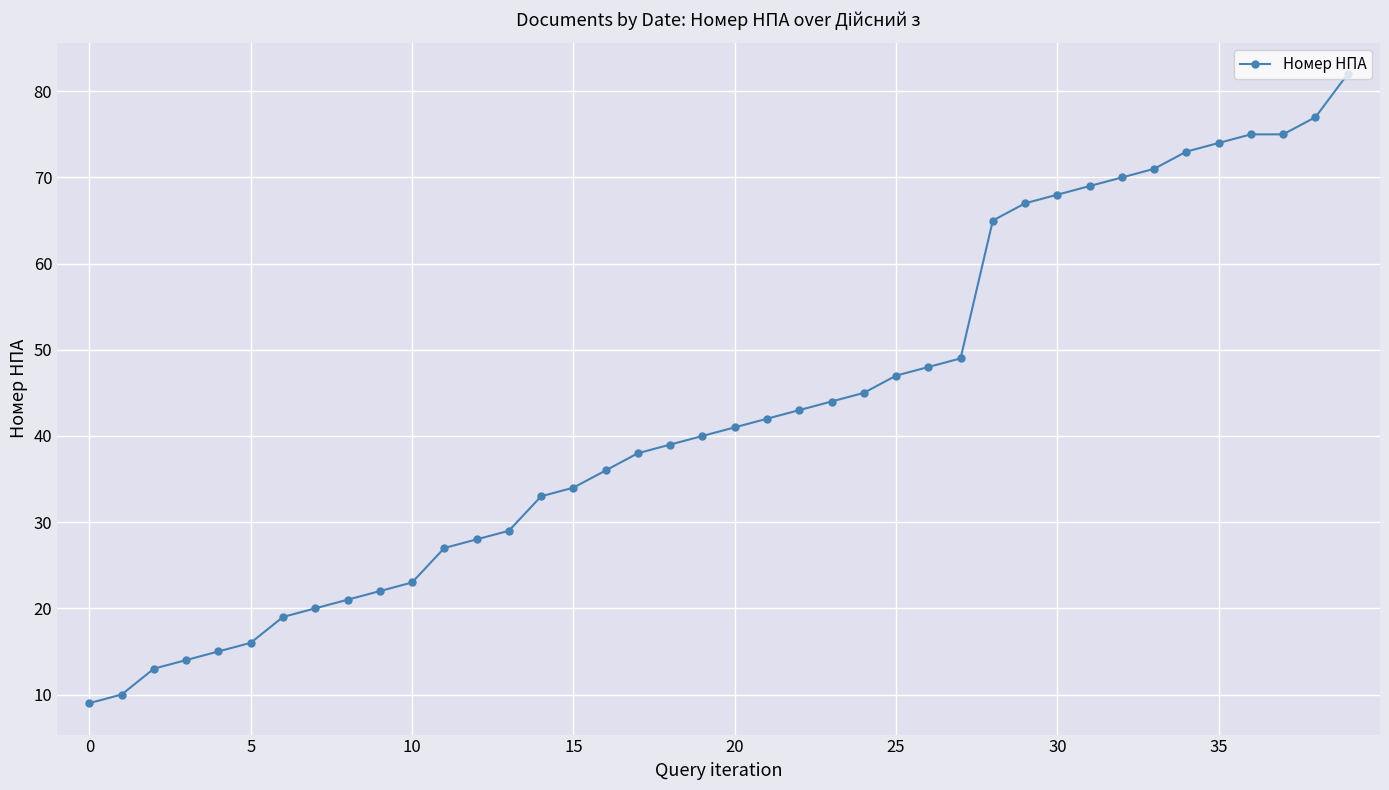

What is the smallest value displayed?

9